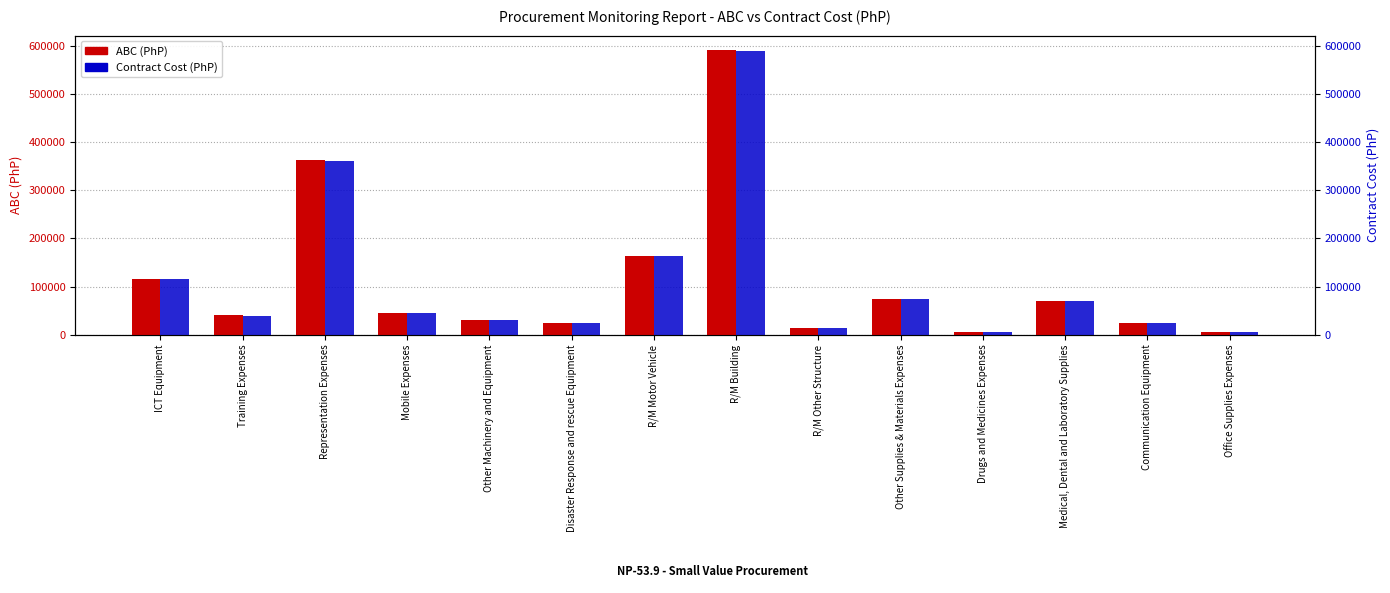

What is the total value across all series at Other Machinery and Equipment?

60898.0